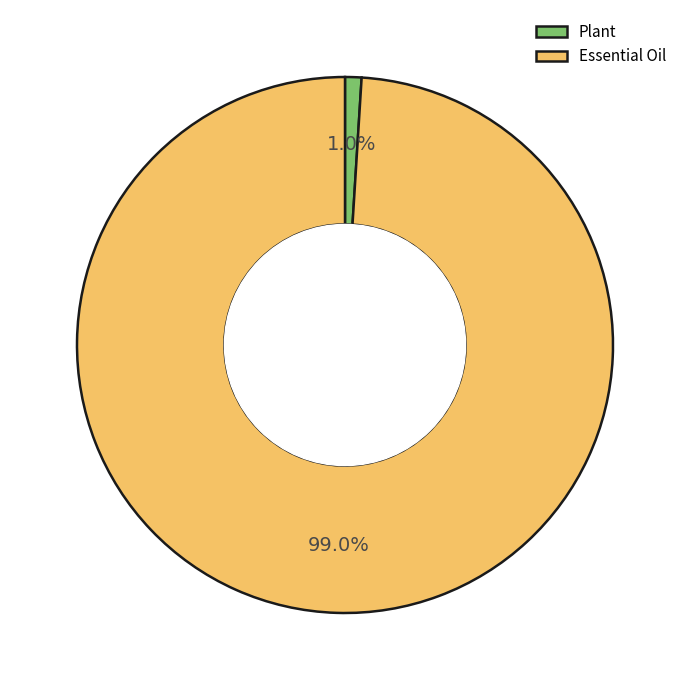

Which slice is the largest?

Essential Oil